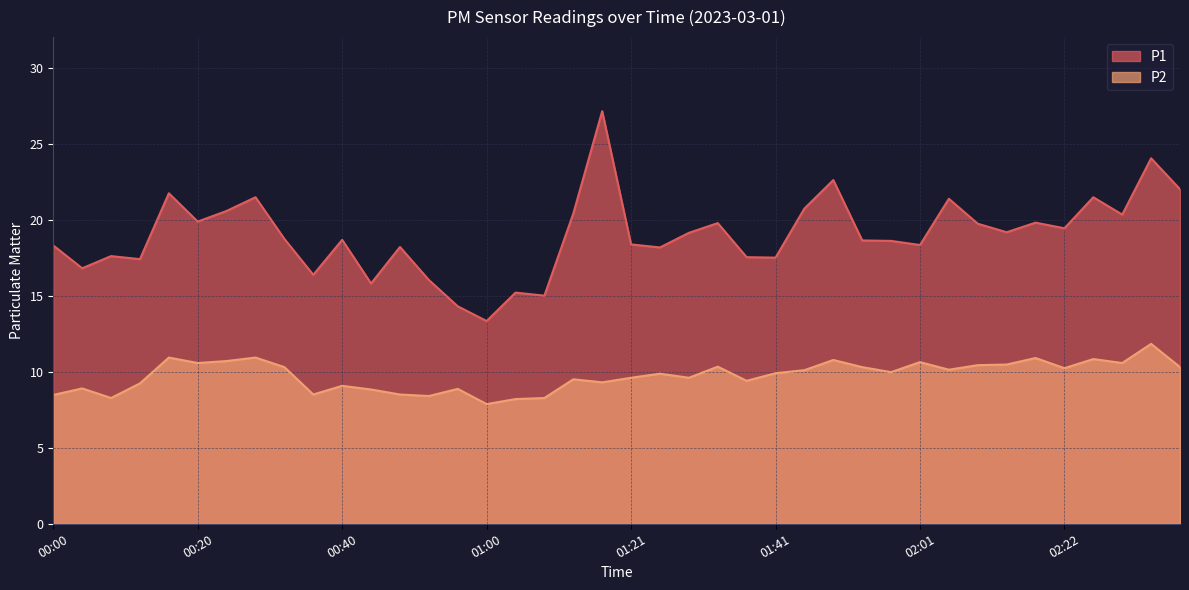

Where does the P1 series first go above 18?

00:00